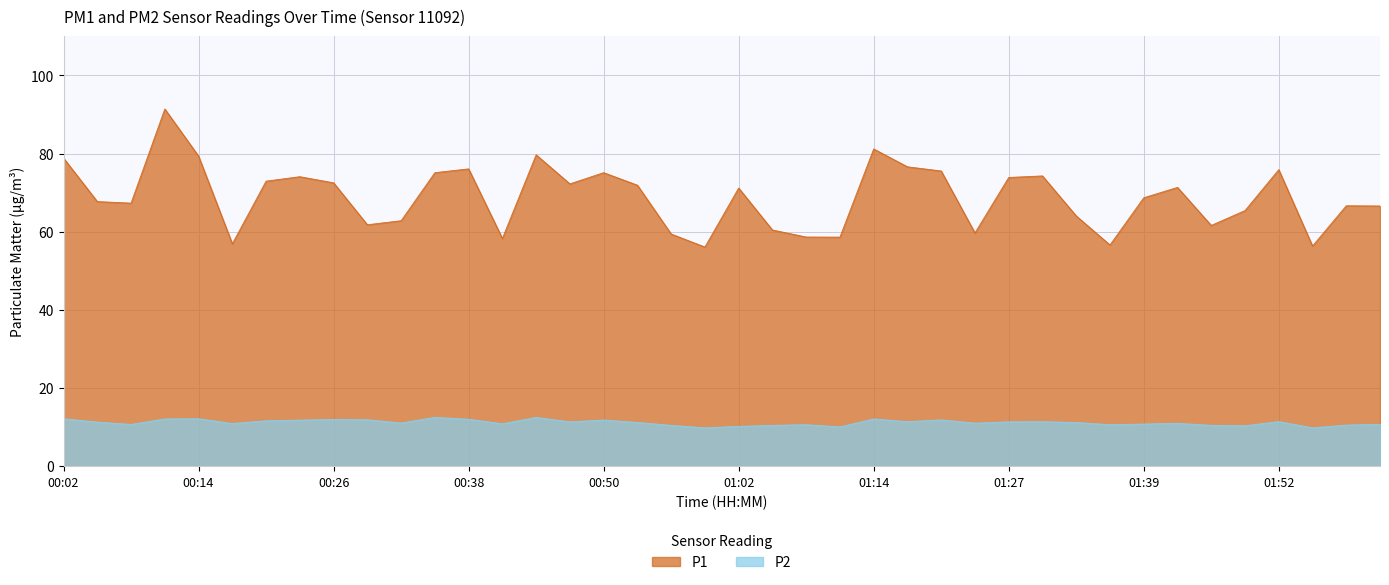

Is the value of P1 at 00:02 greater than the value of P2 at 02:17?

Yes